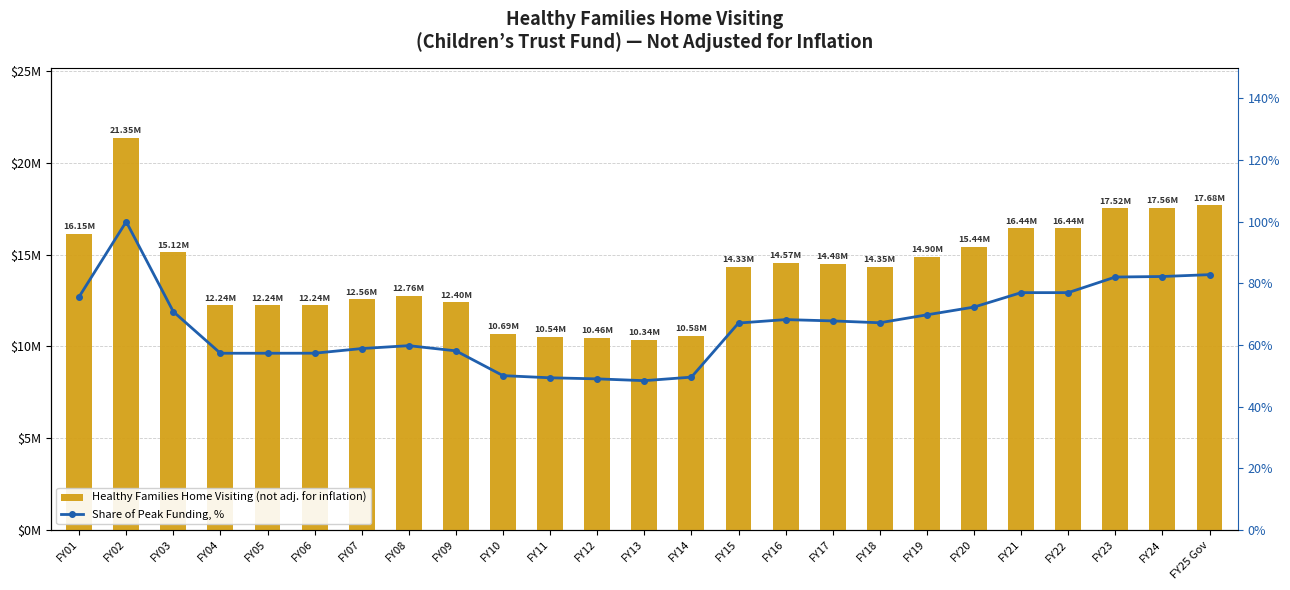

How many groups of bars are there?

25